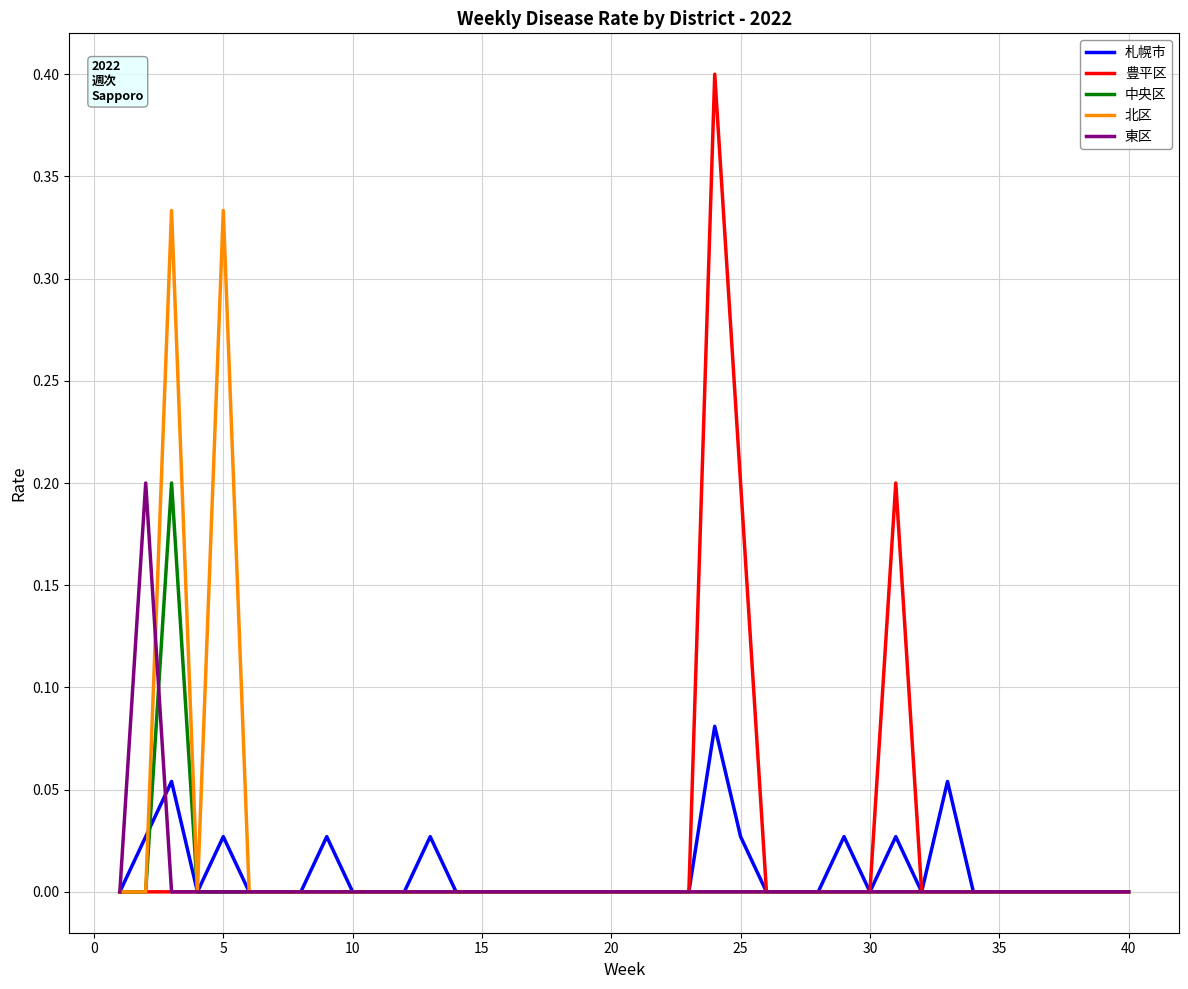

What is the maximum value shown in the chart?

0.4